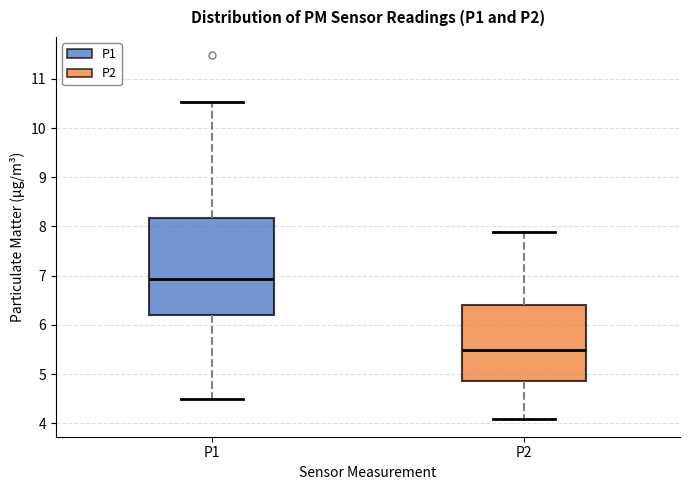

Where is the upper edge of the box for P2 on the y-axis? The values are not printed on the chart, so give them approximately, as read against the axis.

6.4